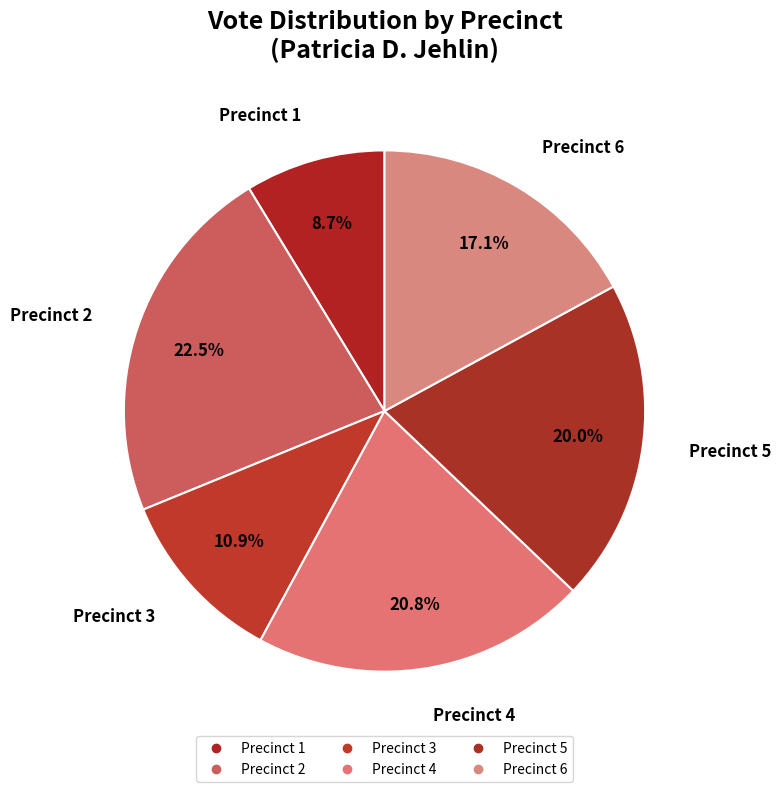

How many slices are in this pie chart?

6